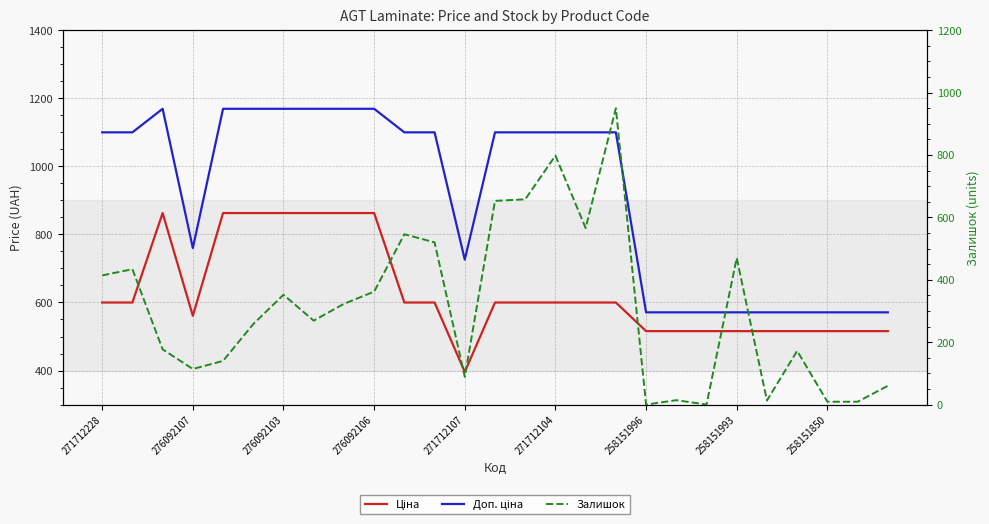

True or false: Залишок and Доп. ціна intersect in this chart.

False